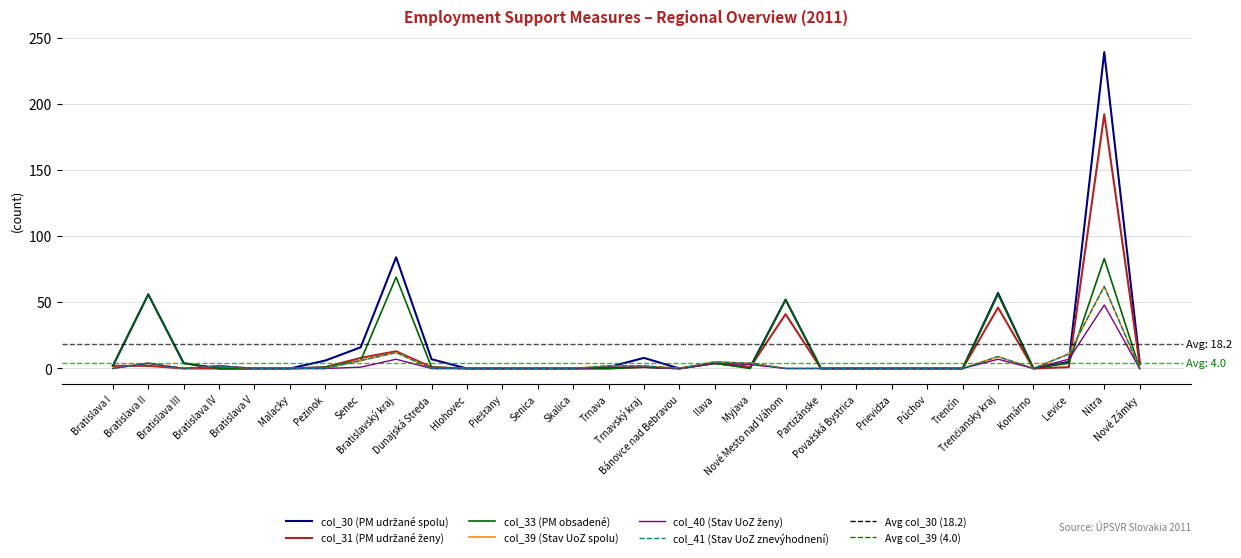

In col_40 (Stav UoZ ženy), how many points are higher than both neighbors (excluding endpoints)?

6